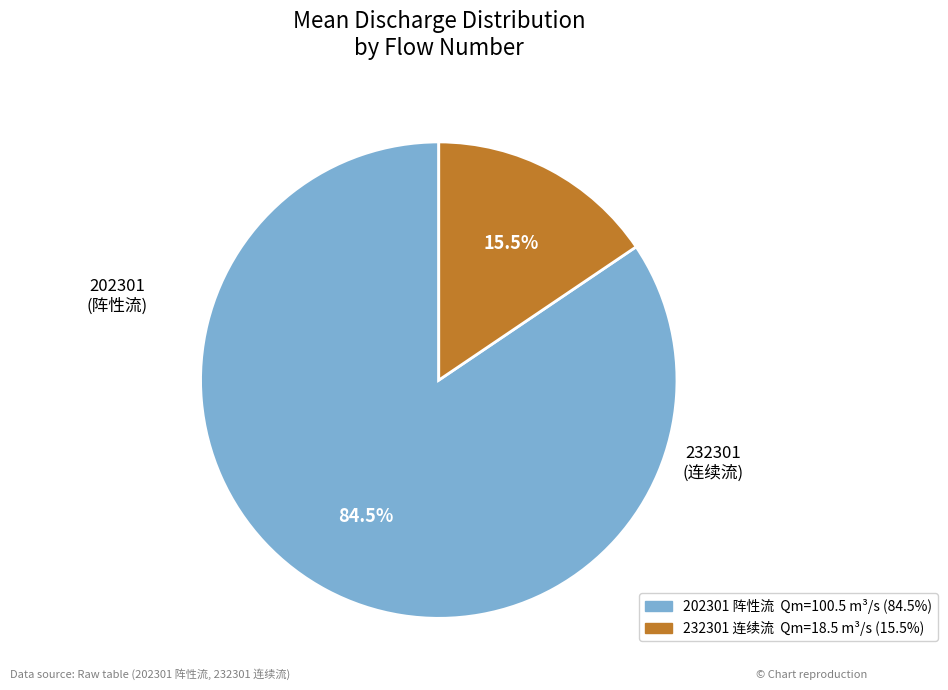

Does any single category account for the majority?

Yes